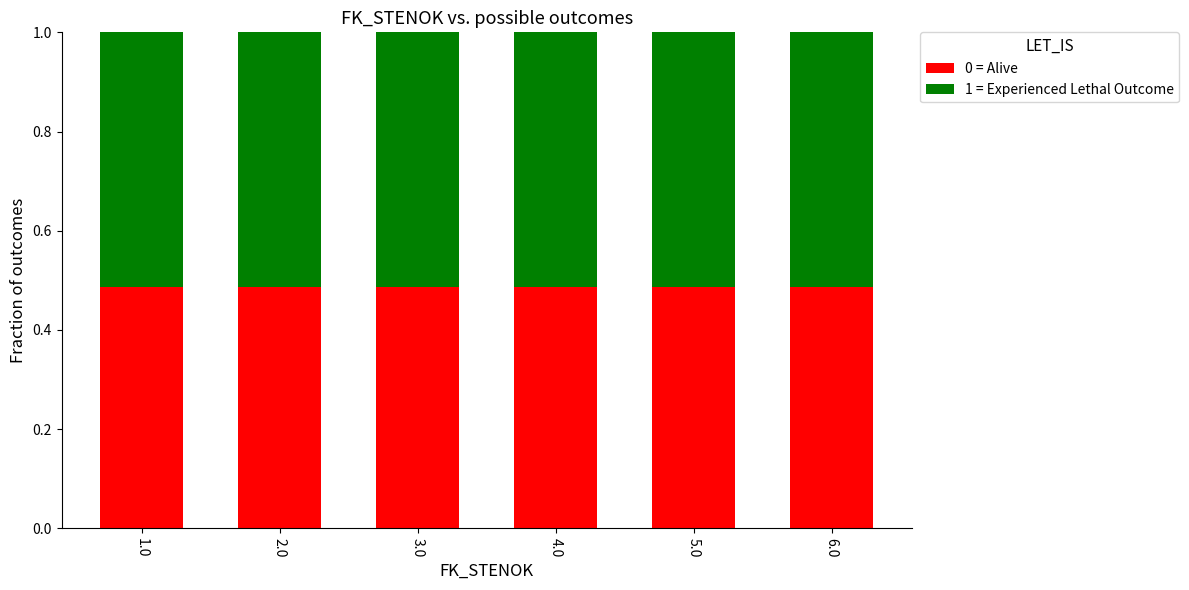

What is the total value across all series at 4.0?

1.0